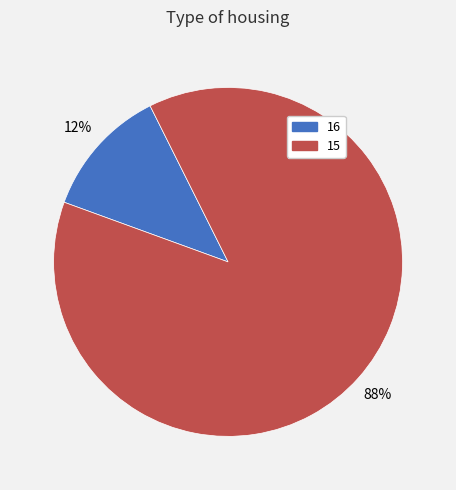

Which slice is the largest?

15